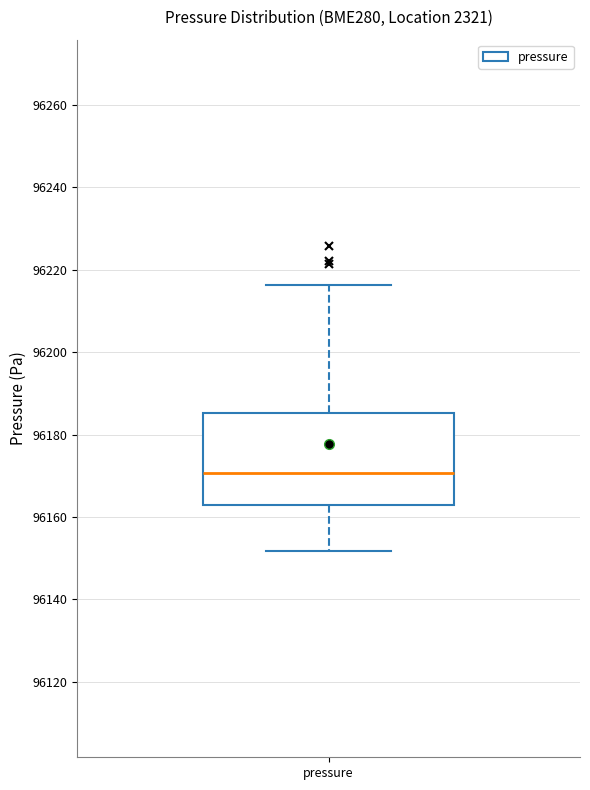

Transcribe this box plot: give where the median line is, the range the box spans, and where the two whiskers end, as read against the y-axis. The values are not printed on the chart, so give them approximately, as read against the axis.

median 96170, box 96162 to 96186, whiskers 96152 to 96216